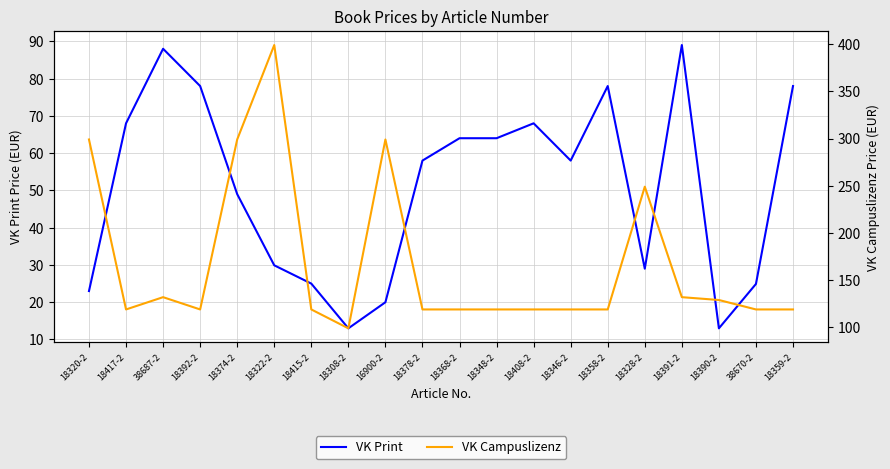

Rank the series by their maximum value, from lowest to highest.

VK Print, VK Campuslizenz